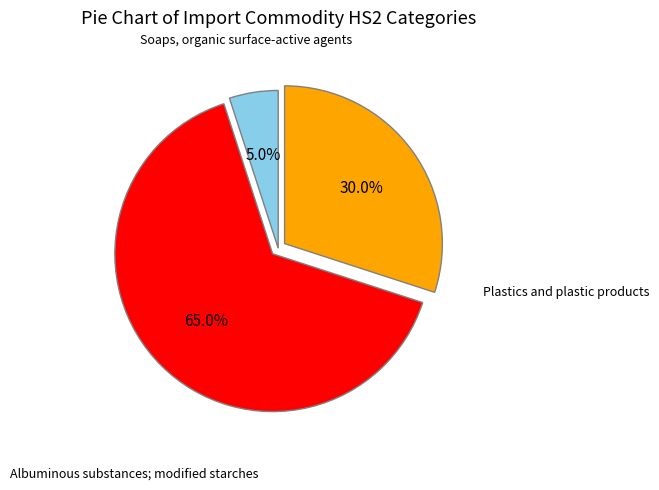

Is there any slice that represents more than half of the pie?

Yes